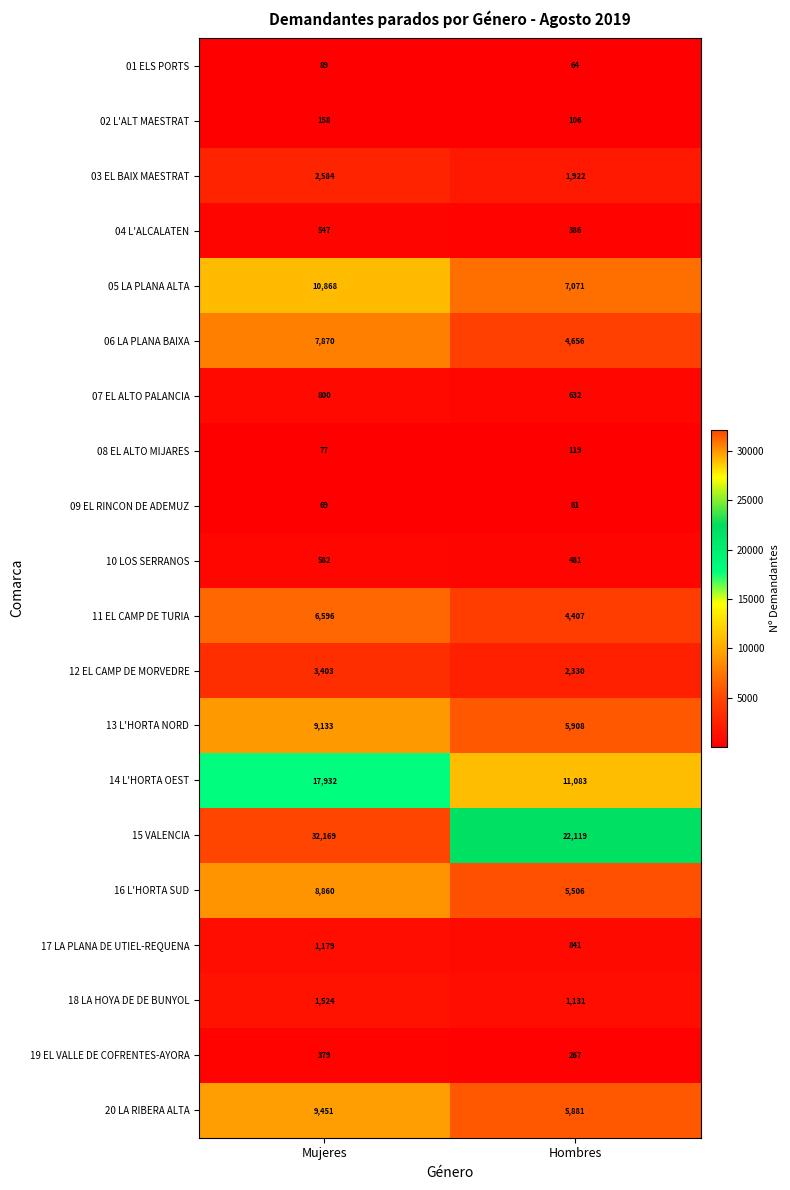

At how many categories does at least one series exceed 1437?

2